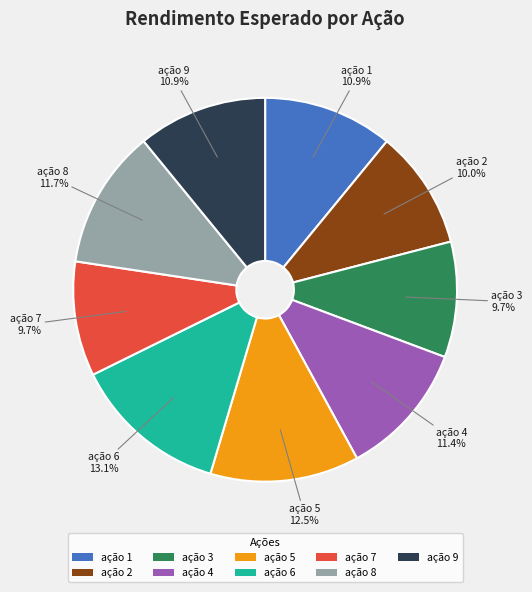

What percentage is the ação 9 slice, to the nearest percent?

11%